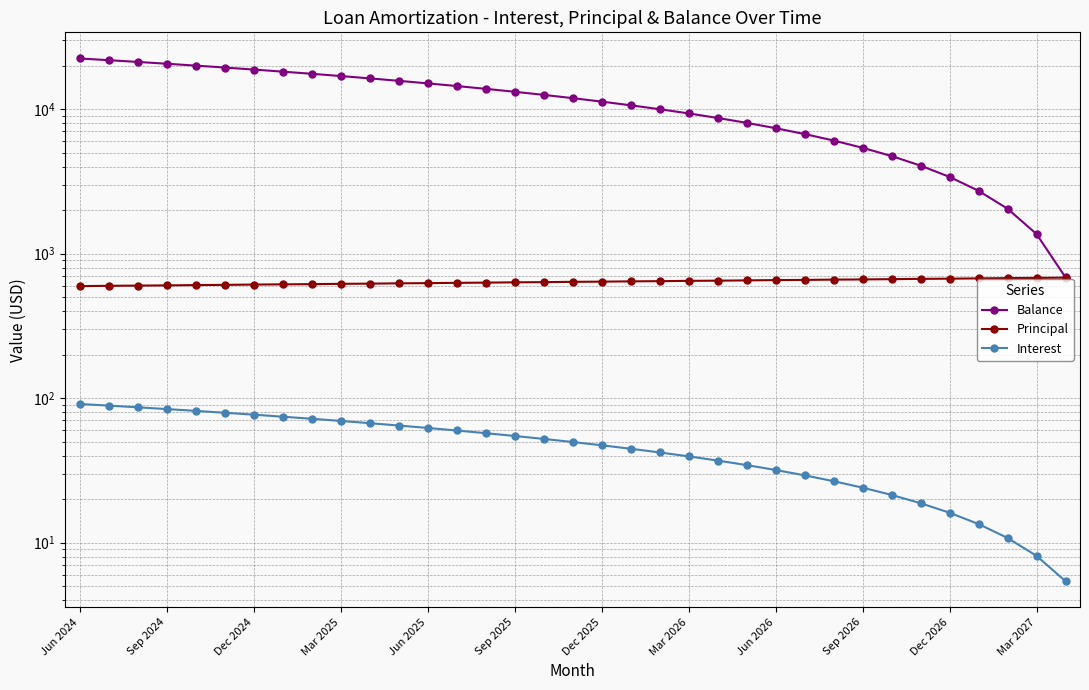

What is the difference between the maximum and minimum values in the Balance series?

21707.0